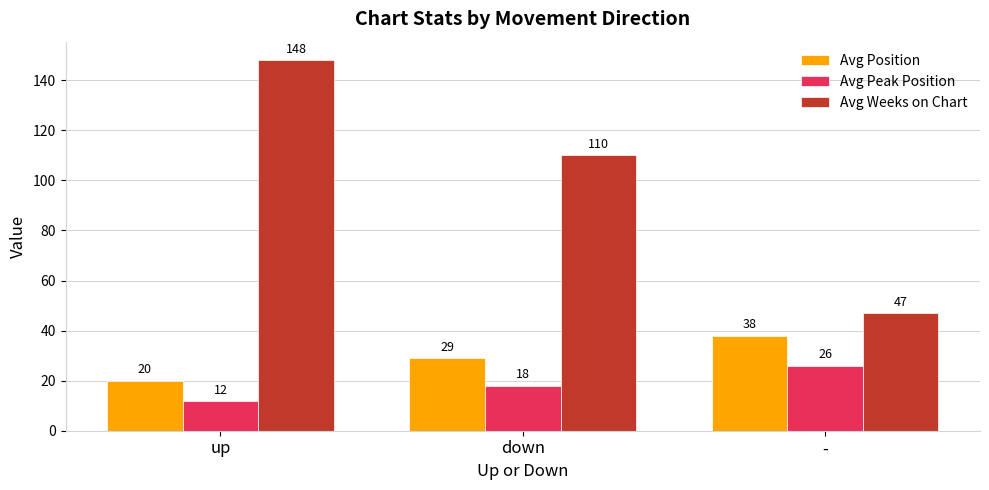

What is the total value across all series at -?

111